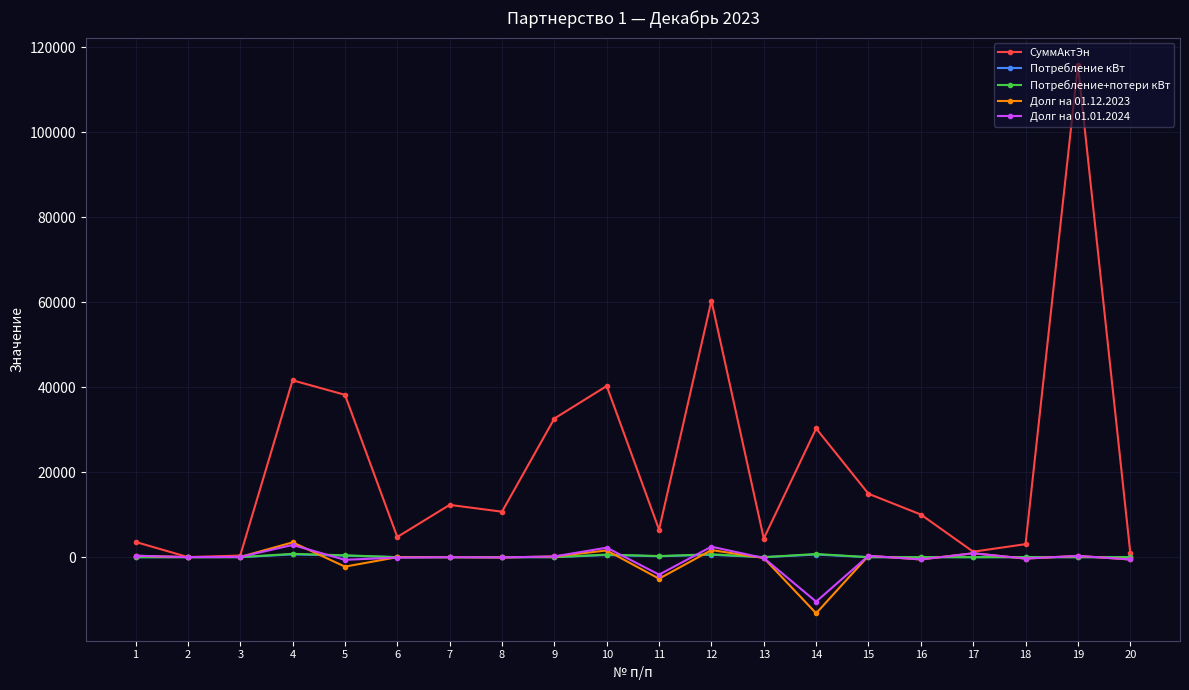

What is the greatest value displayed?

115844.5